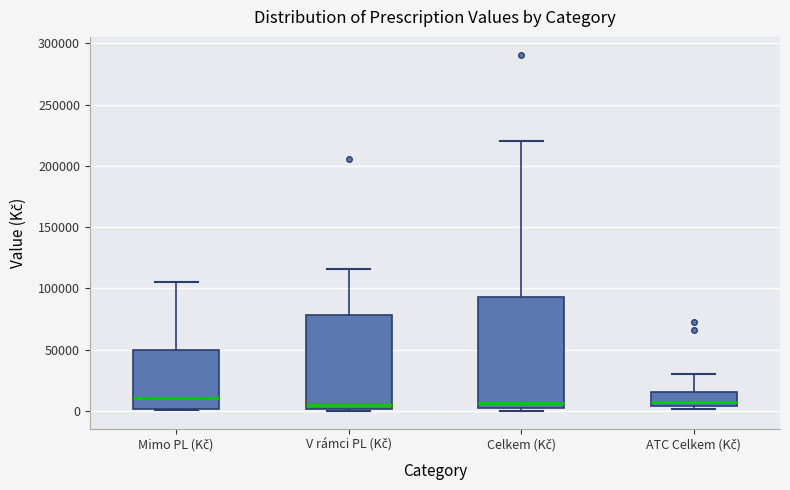

Reading left to right, read every box against the y-axis: the position of its median line, the range the box covers, and the ends of its whiskers. The values are not printed on the chart, so give them approximately, as read against the axis.

Mimo PL (Kč): median 10000, box 0 to 50000, whiskers 0 to 105000
V rámci PL (Kč): median 5000, box 0 to 80000, whiskers 0 (just below the box's lower edge) to 115000
Celkem (Kč): median 5000 (just above the box's lower edge), box 5000 to 95000, whiskers 0 to 220000
ATC Celkem (Kč): median 5000 (just above the box's lower edge), box 5000 to 15000, whiskers 0 to 30000